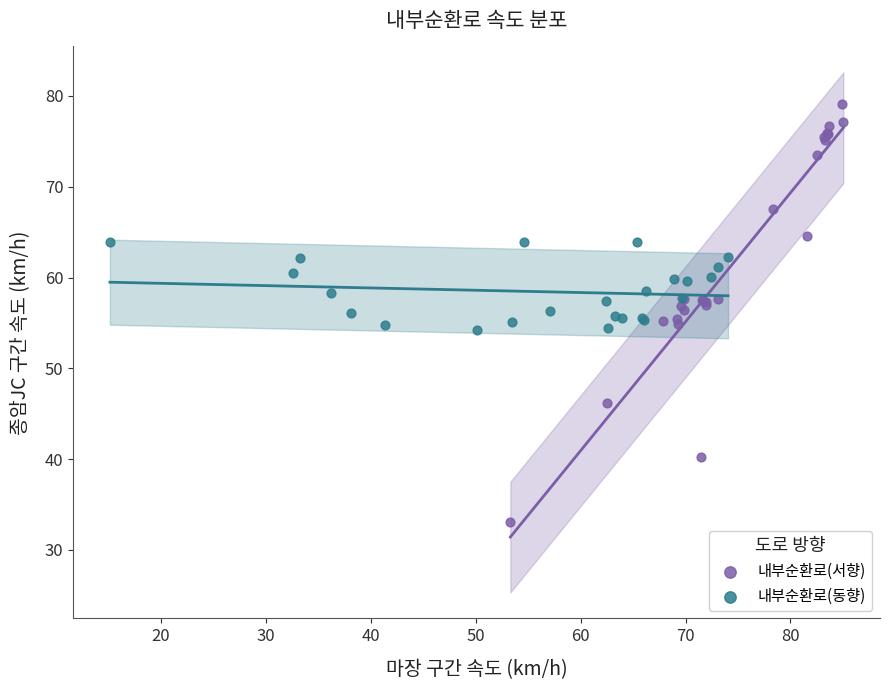

Which series has the largest Y range (max minus min)?

내부순환로(서향)